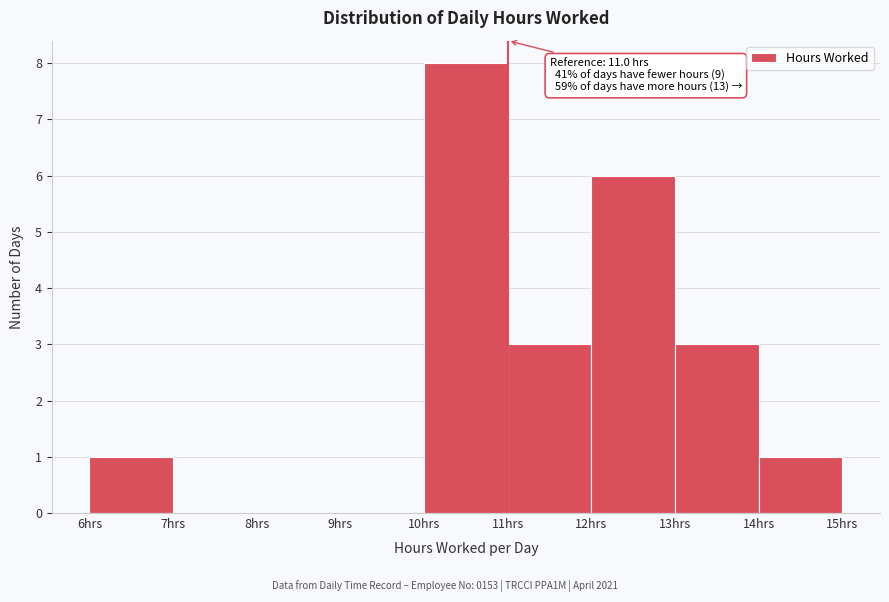

Over which range of the x-axis is the bar tallest?

10 to 11